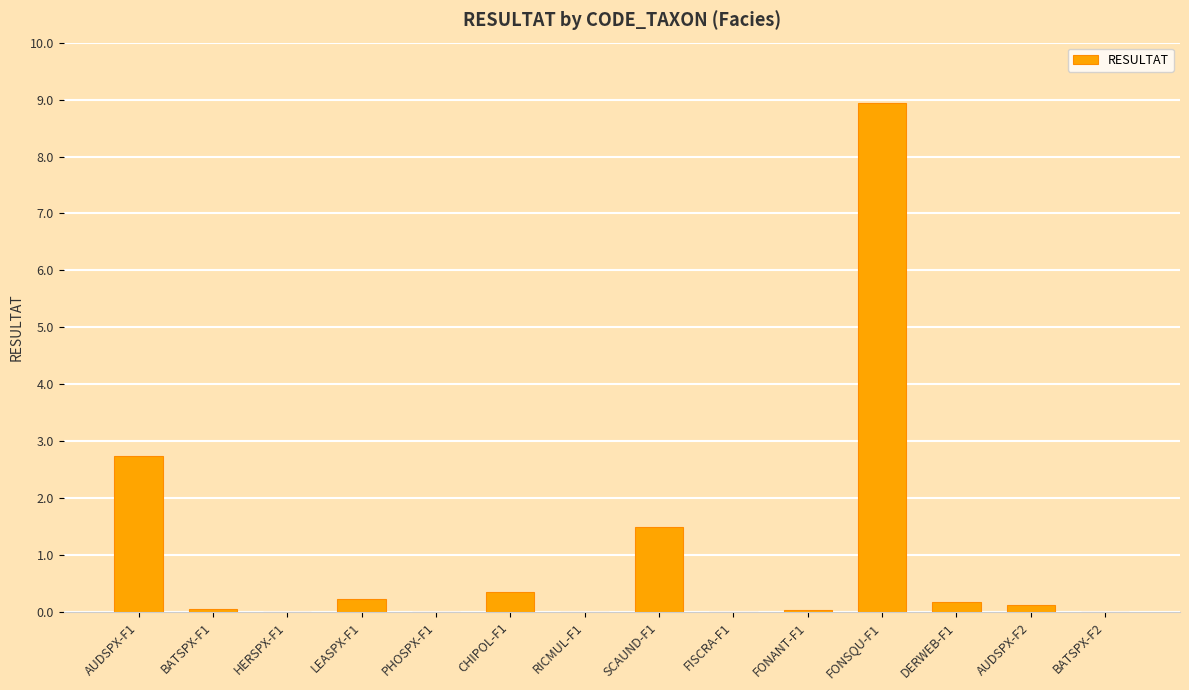

Where is the data nearest to the value 4?

AUDSPX-F1